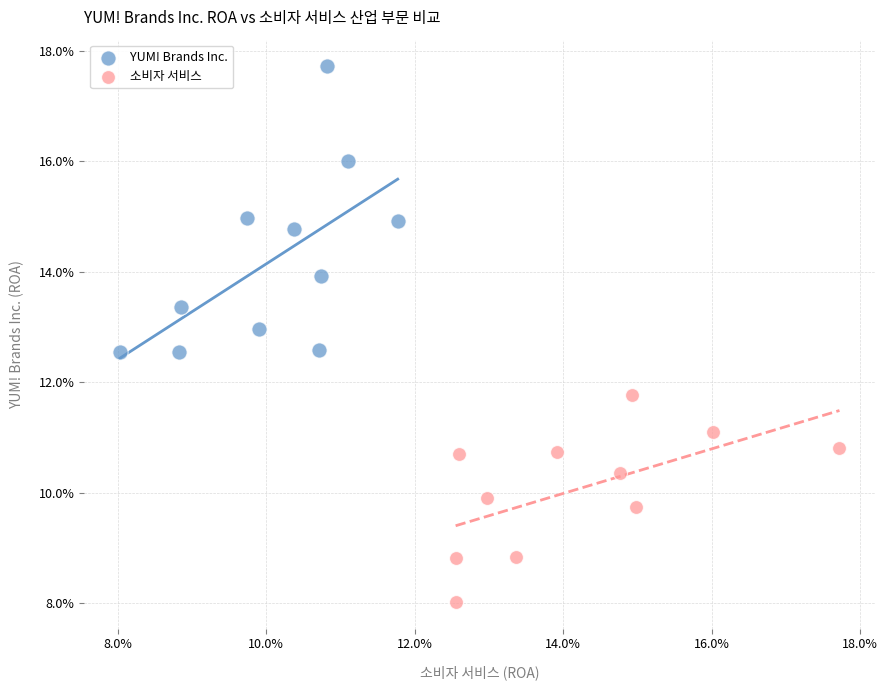

What are all the series names shown in the legend?

YUM! Brands Inc., 소비자 서비스